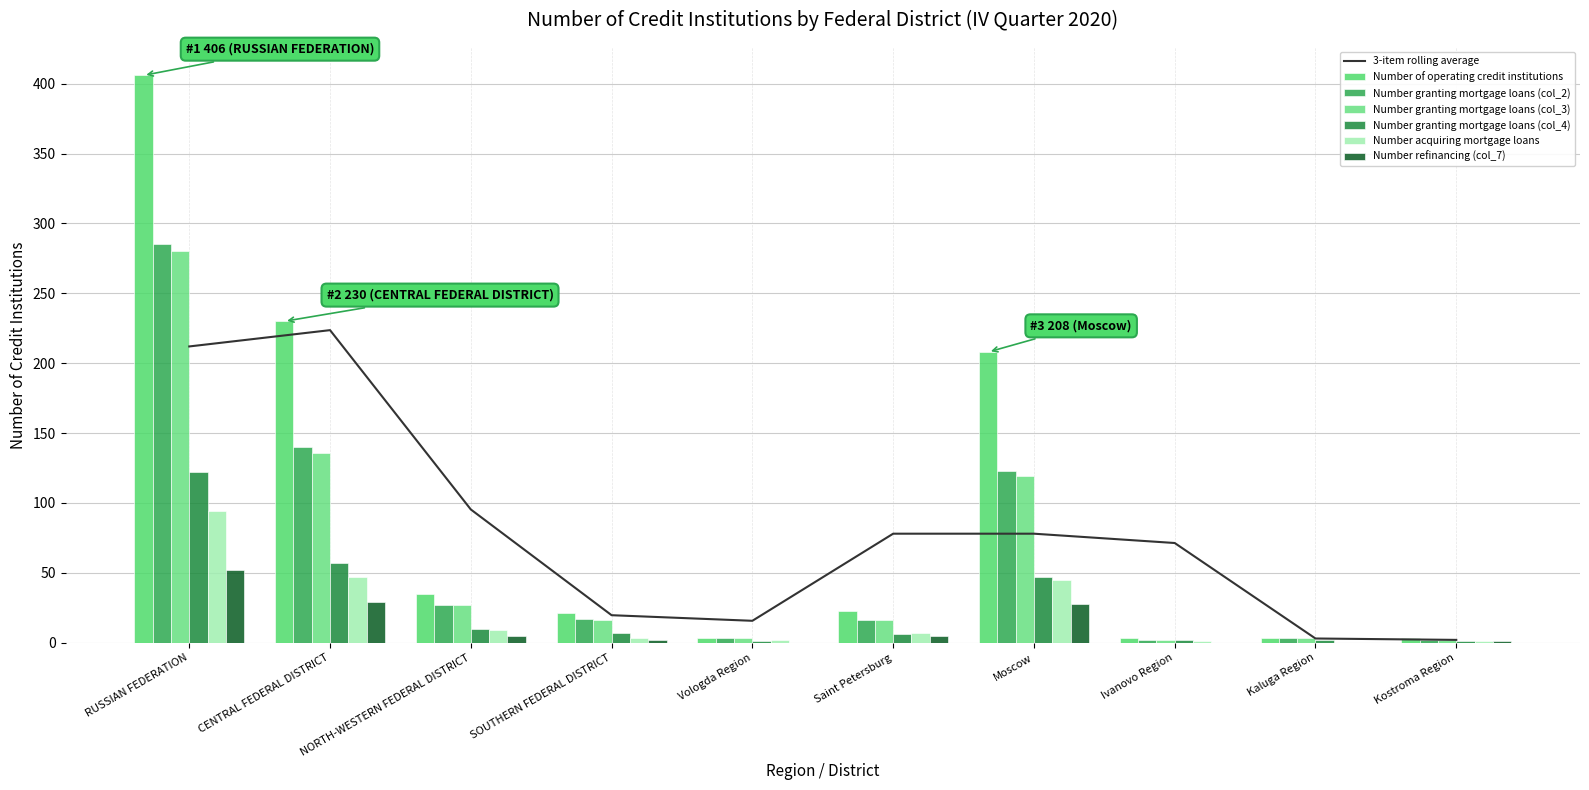

Rank the series by their maximum value, from highest to lowest.

Number of operating credit institutions, Number granting mortgage loans (col_2), Number granting mortgage loans (col_3), Number granting mortgage loans (col_4), Number acquiring mortgage loans, Number refinancing (col_7)